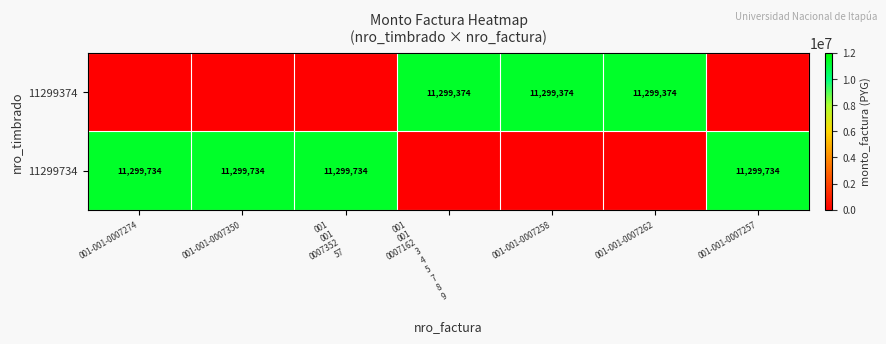

Which has a higher value, 001-001-0007274 or 001
001
0007162
3
4
5
7
8
9?

001
001
0007162
3
4
5
7
8
9